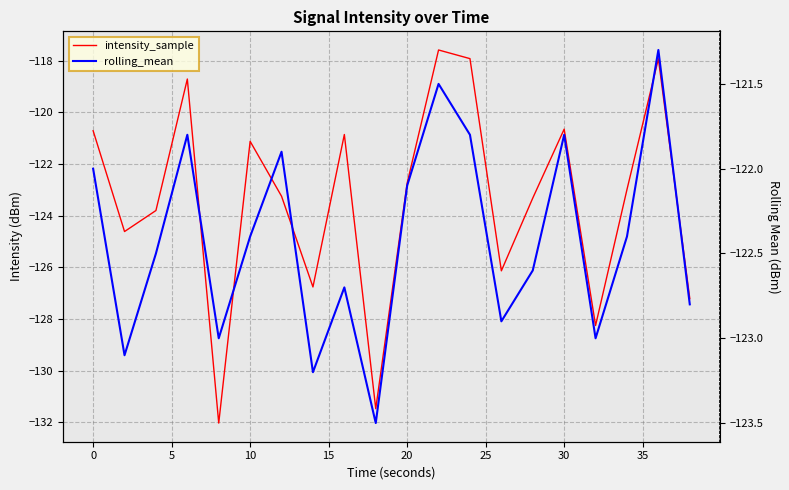

At 10, list the series in order from largest to smallest.

intensity_sample, rolling_mean